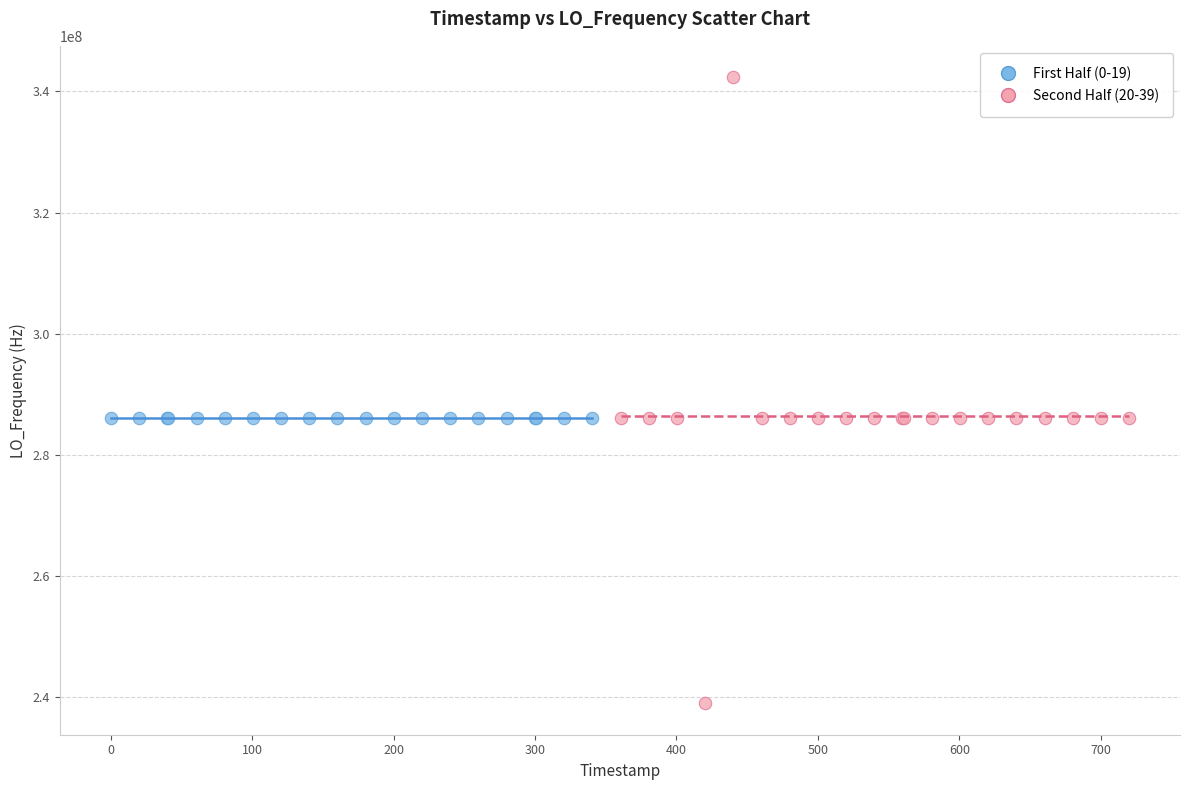

Which series reaches the minimum Y coordinate?

Second Half (20-39)